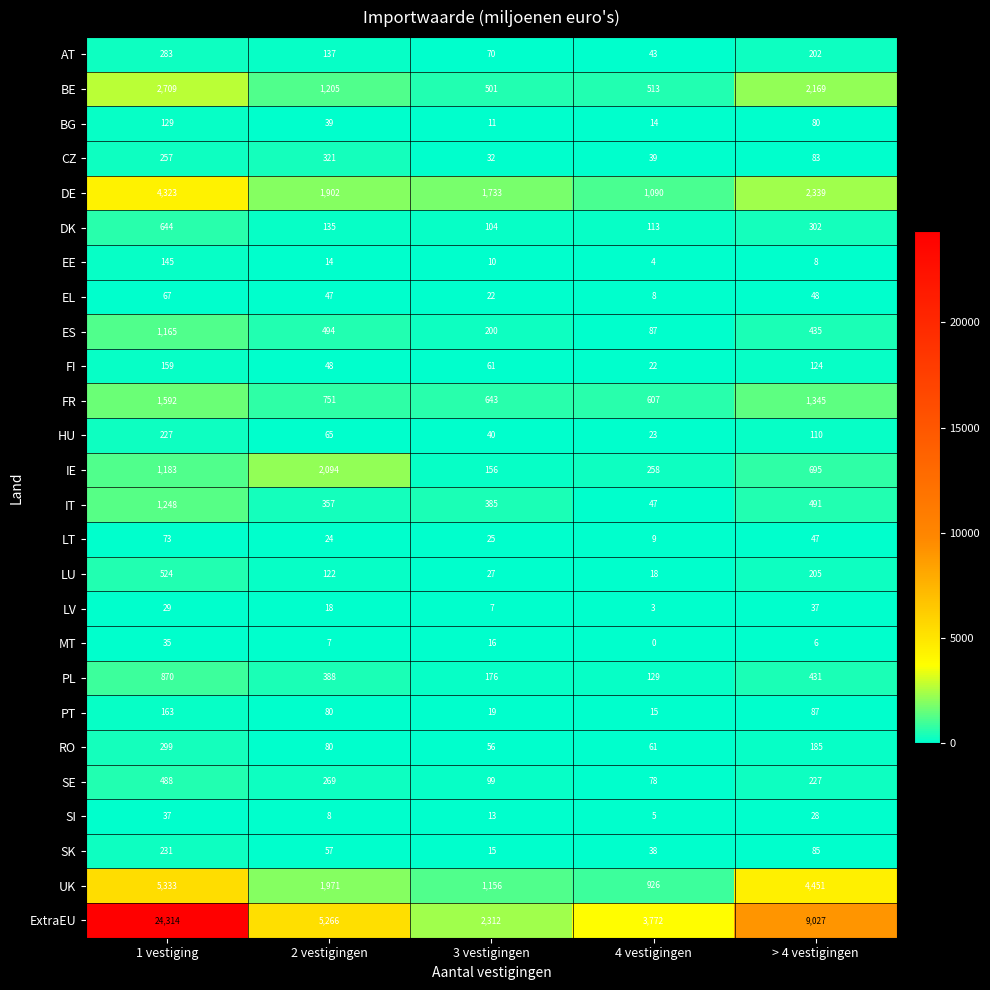

At 1 vestiging, list the series in order from smallest to largest.

LV, MT, SI, EL, LT, BG, EE, FI, PT, HU, SK, CZ, AT, RO, SE, LU, DK, PL, ES, IE, IT, FR, BE, DE, UK, ExtraEU